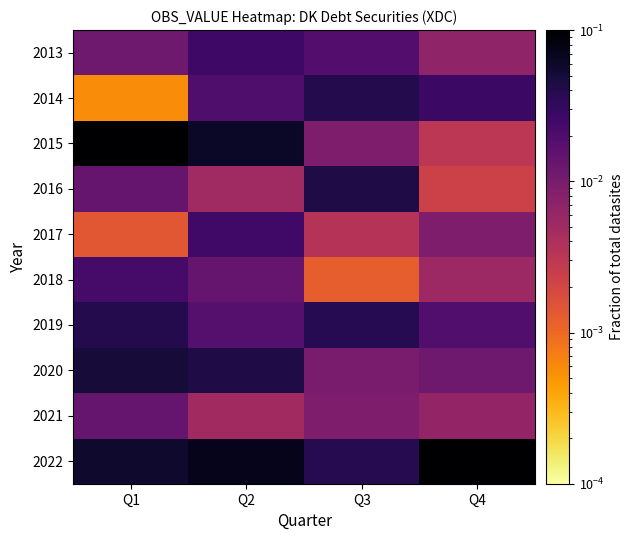

Between Q2 and Q1, which is larger?

Q2